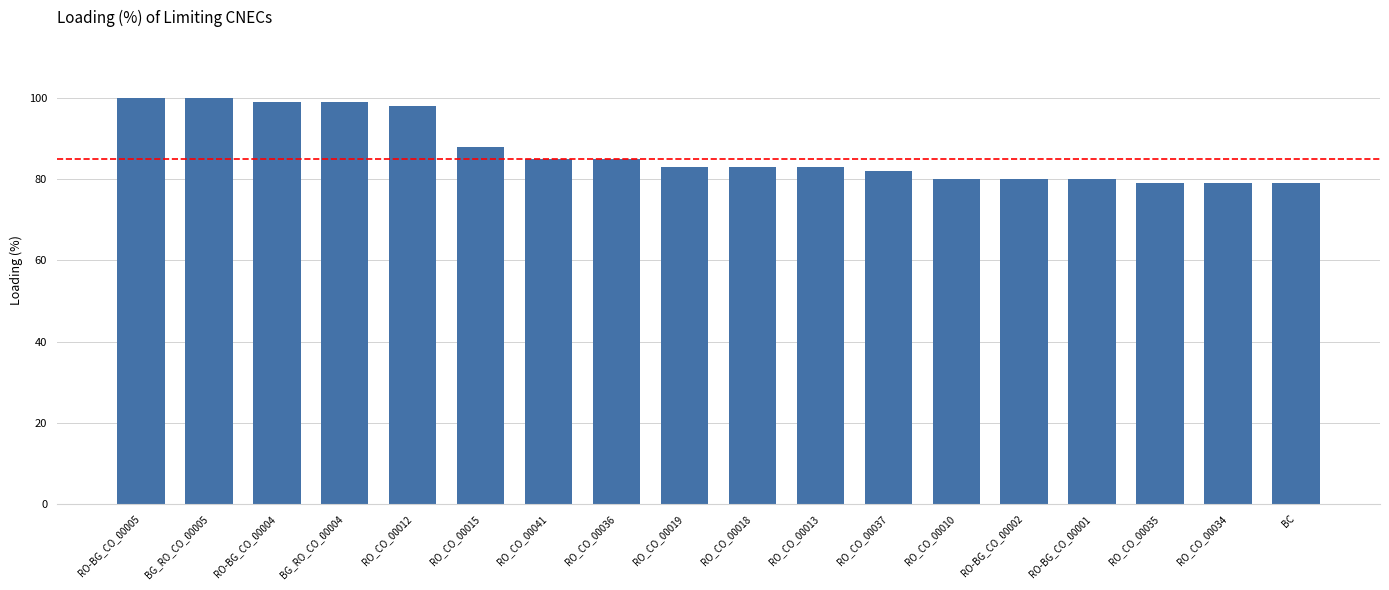

What is the label of the 7th bar from the left?

RO_CO_00041